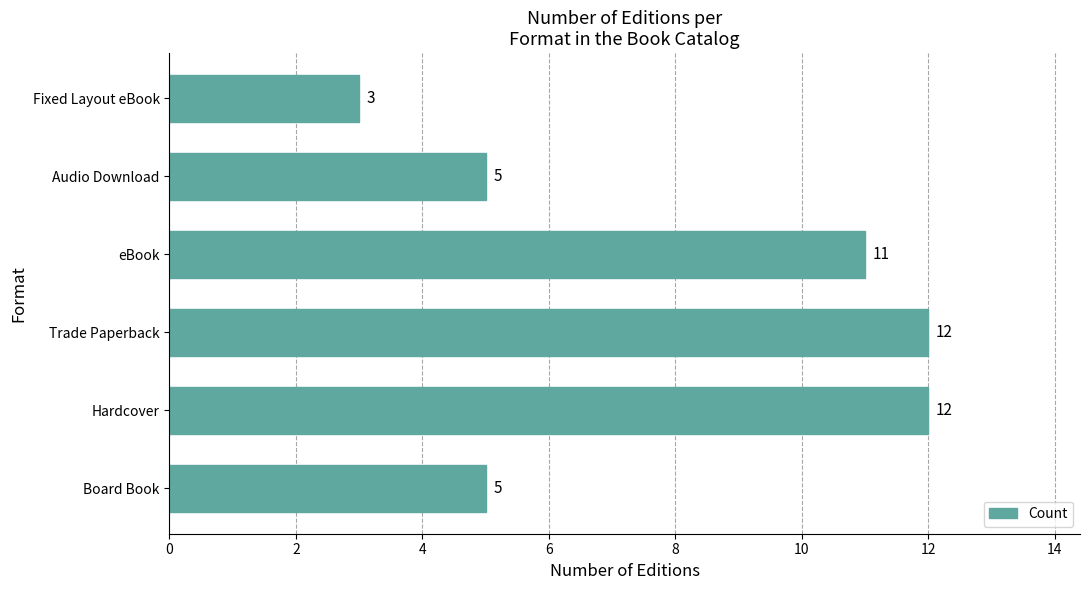

Between eBook and Board Book, which is larger?

eBook